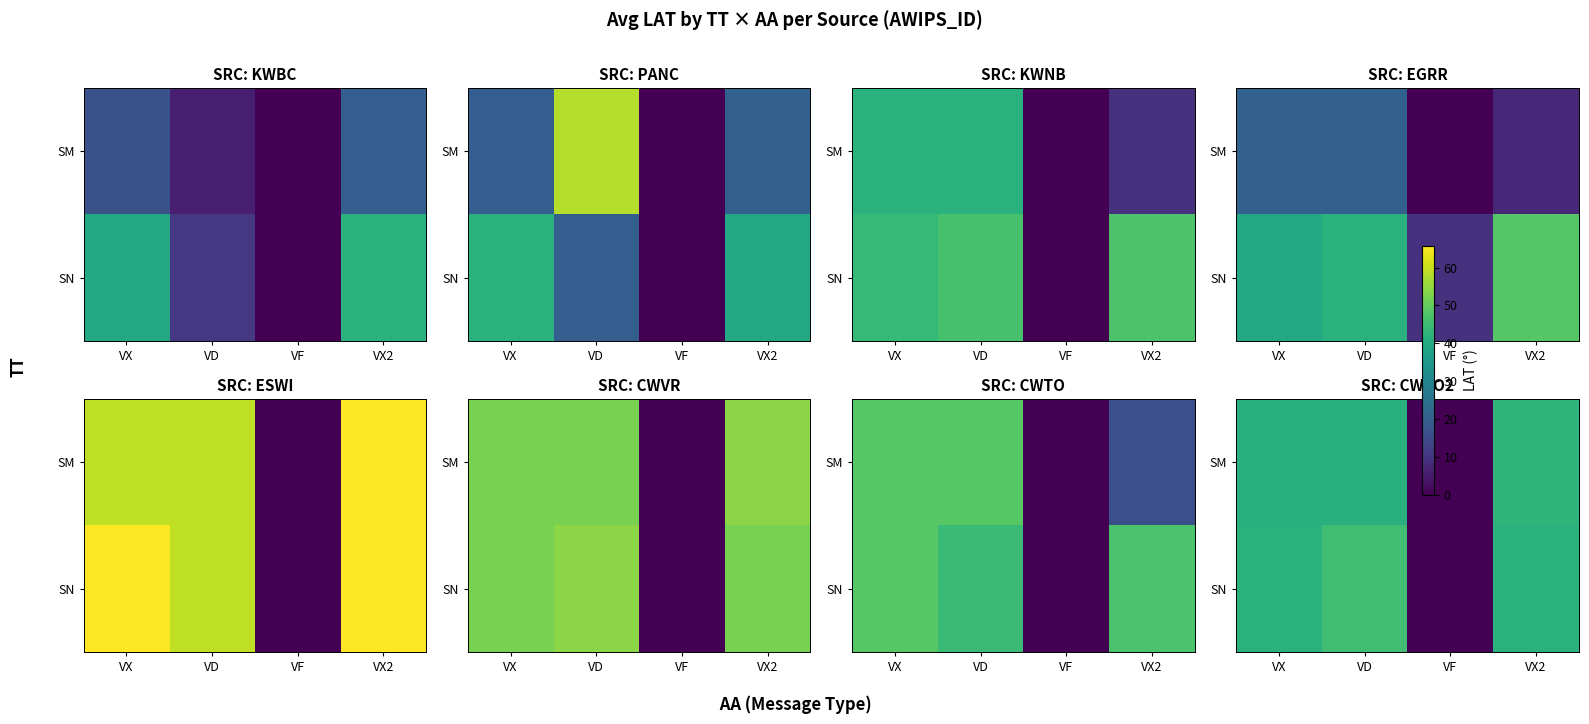

What is the spread (max minus min) of values at VD?

3.8